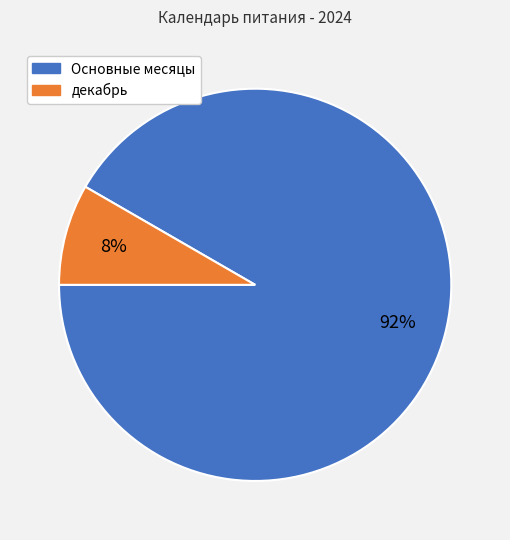

Count the number of slices in the pie.

2